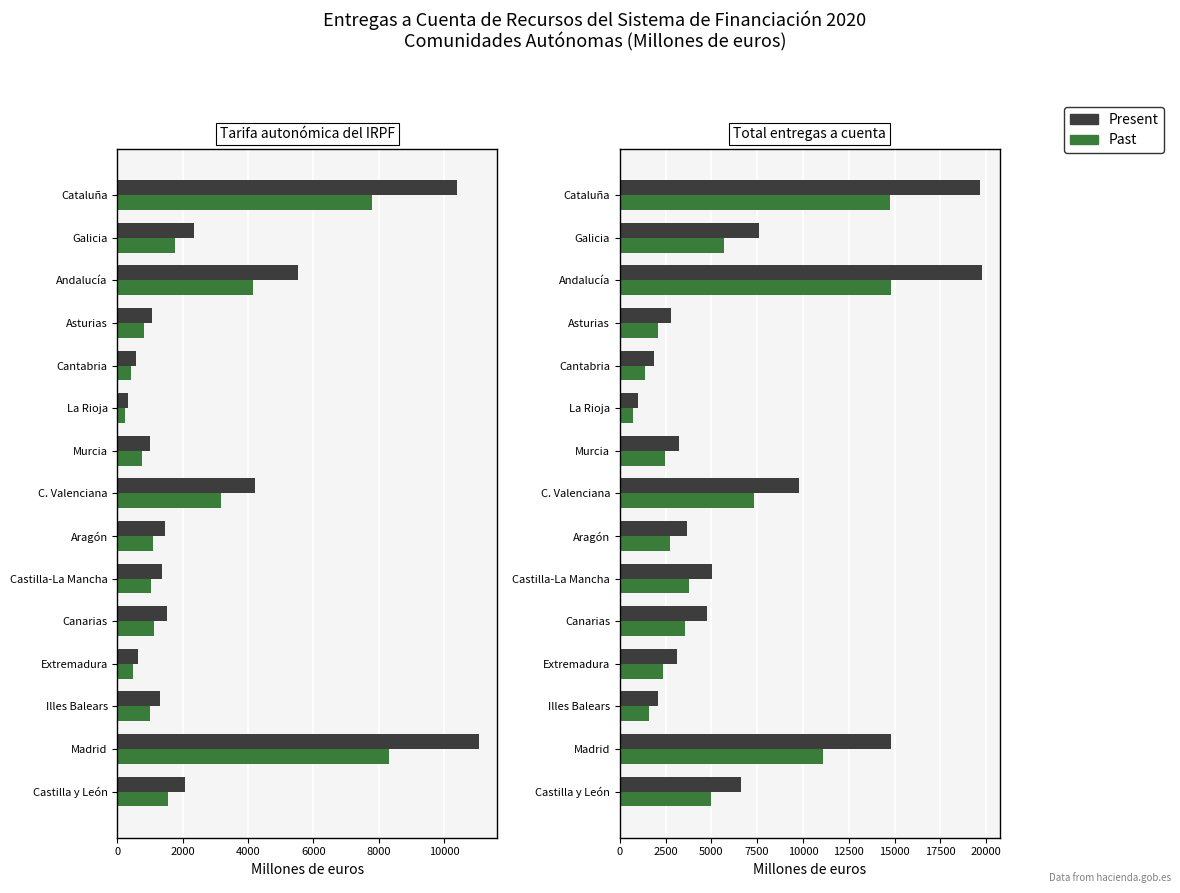

How many distinct data groups are displayed?

2